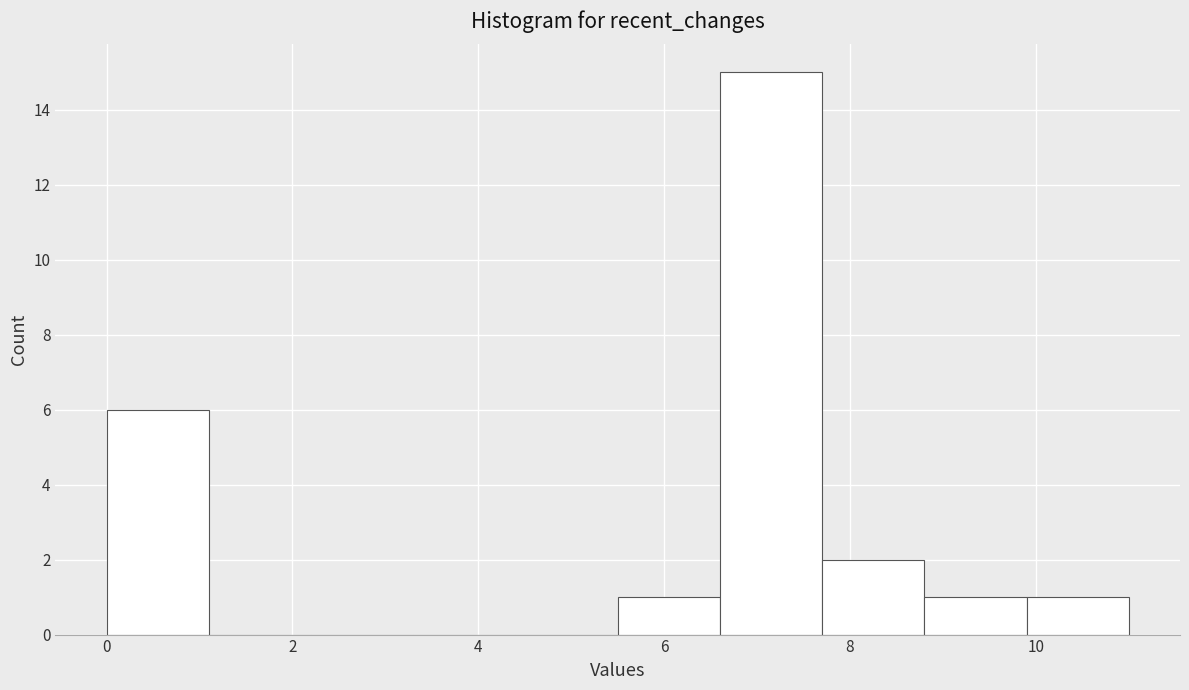

Reading left to right, list every bar in this chart as the range it spans on the x-axis followed by its height. Neither the bar edges nor the heights are printed on the chart, so give them approximately, as read against the axes.

0.0 to 1.1: 6
1.1 to 2.2: 0
2.2 to 3.3: 0
3.3 to 4.4: 0
4.4 to 5.5: 0
5.5 to 6.6: 1
6.6 to 7.7: 15
7.7 to 8.8: 2
8.8 to 9.9: 1
9.9 to 11.0: 1